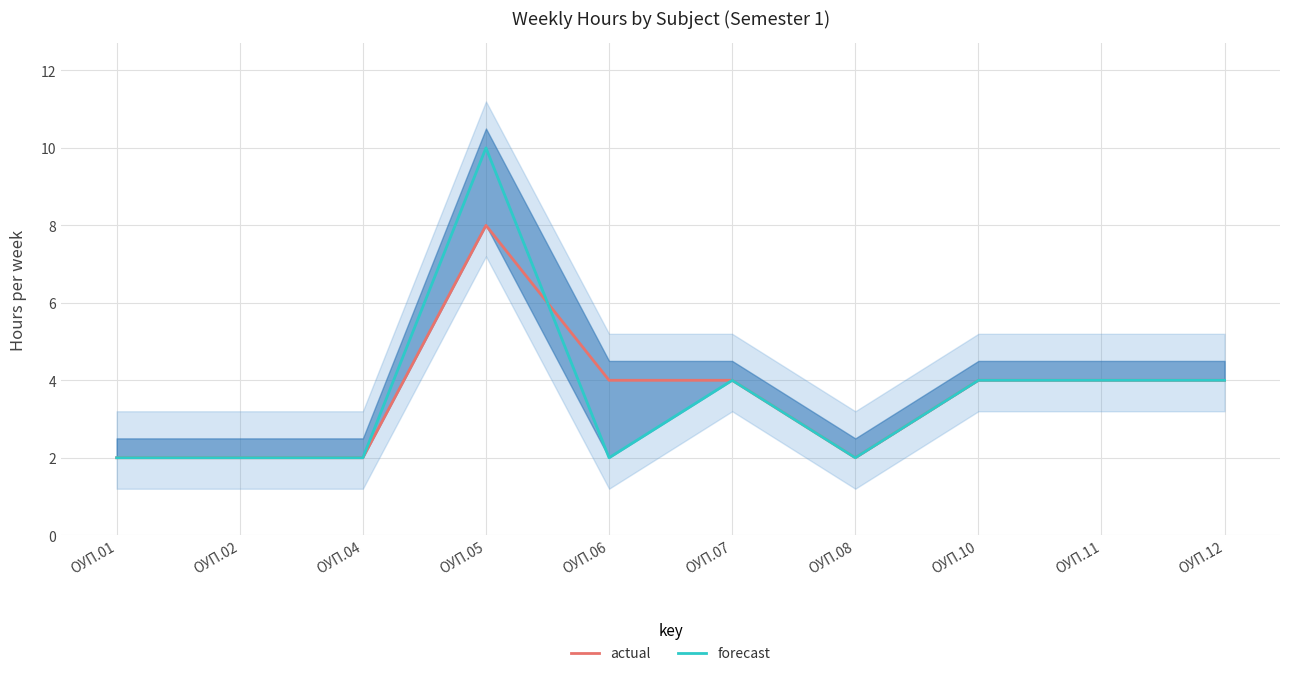

Reading left to right, transcribe all the data shown in this chart.

actual: 2	2	2	8	4	4	2	4	4	4
forecast: 2	2	2	10	2	4	2	4	4	4